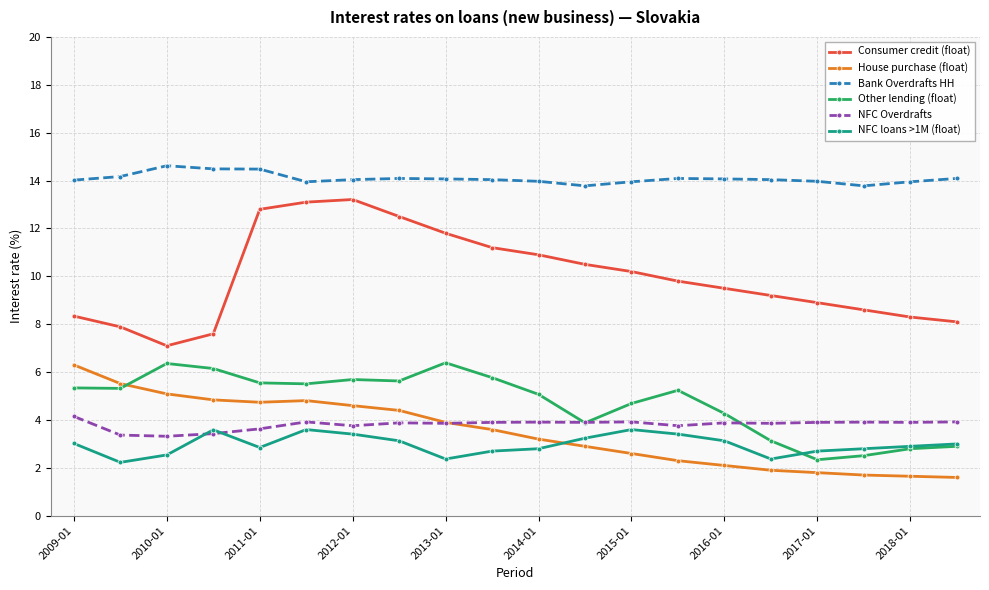

True or false: Bank Overdrafts HH and House purchase (float) intersect in this chart.

False